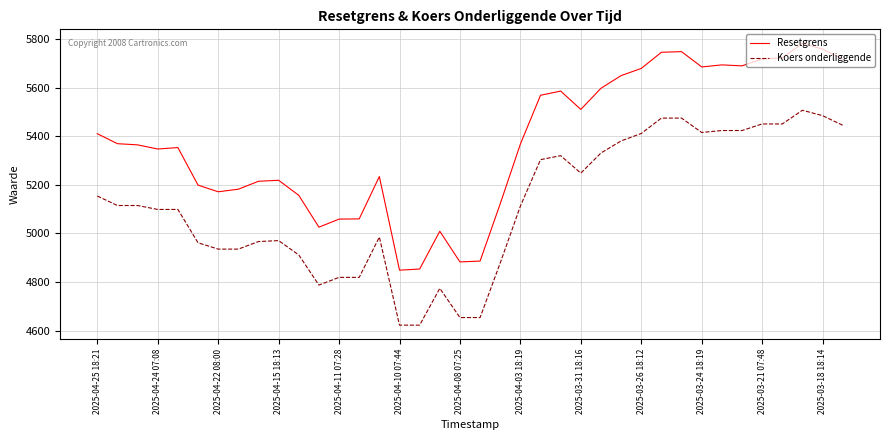

True or false: Koers onderliggende and Resetgrens cross at least once.

False